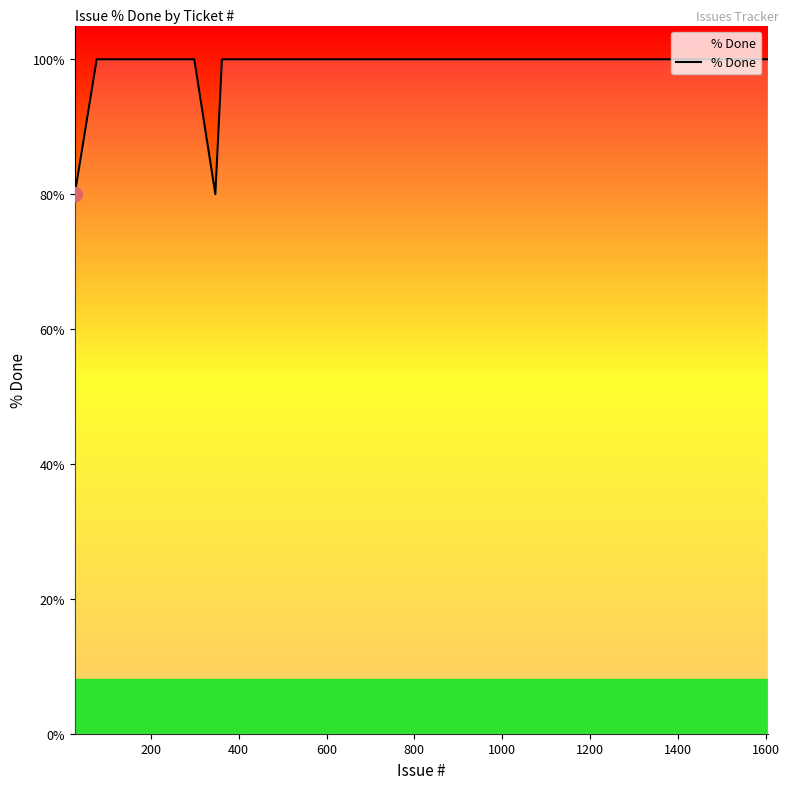

What is the greatest value displayed?

100